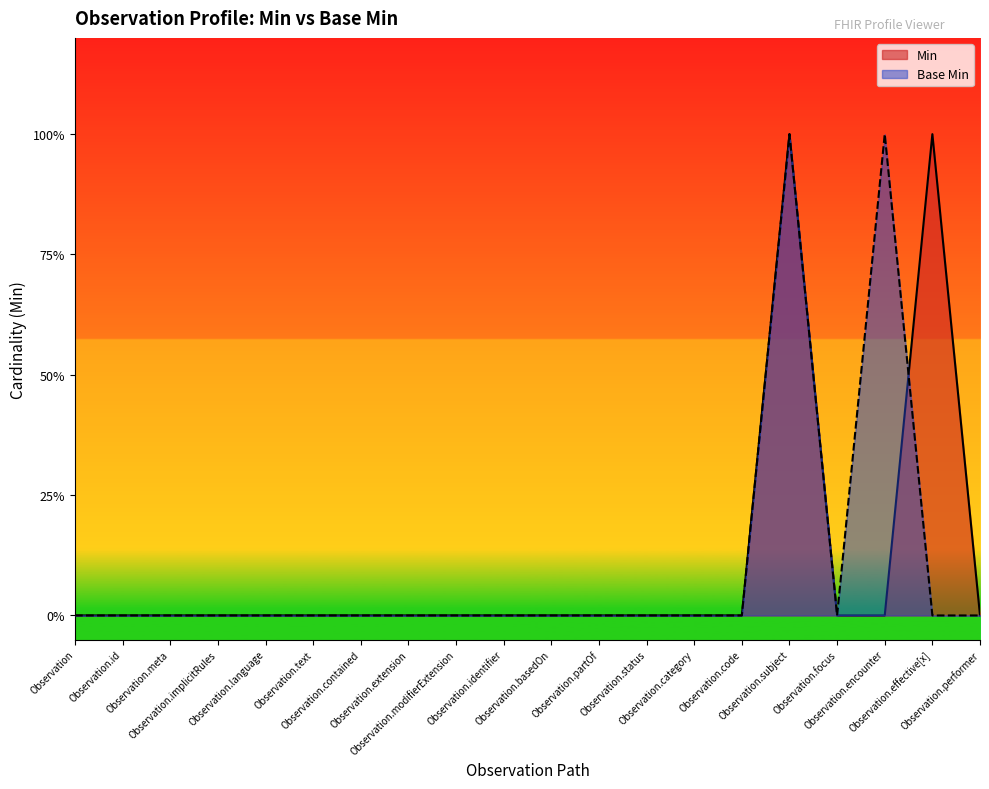

Is it true that Base Min equals 1 at Observation.category?

False